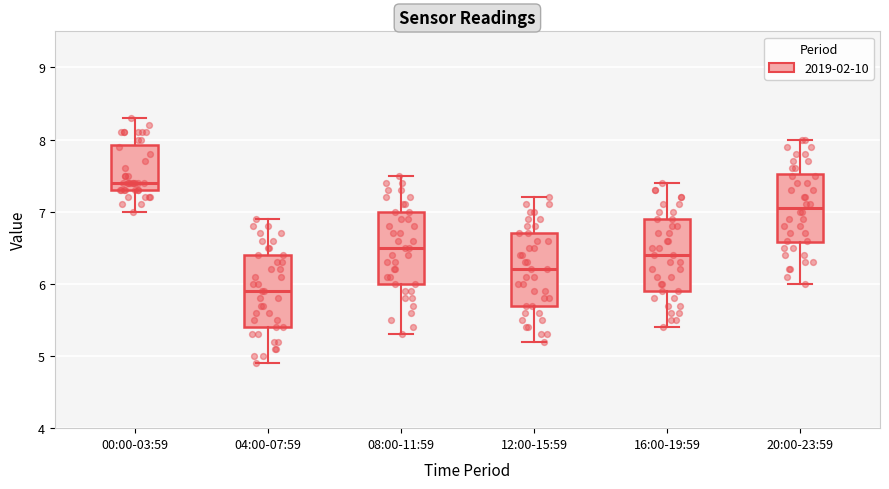

Which box has the highest median line?

00:00-03:59